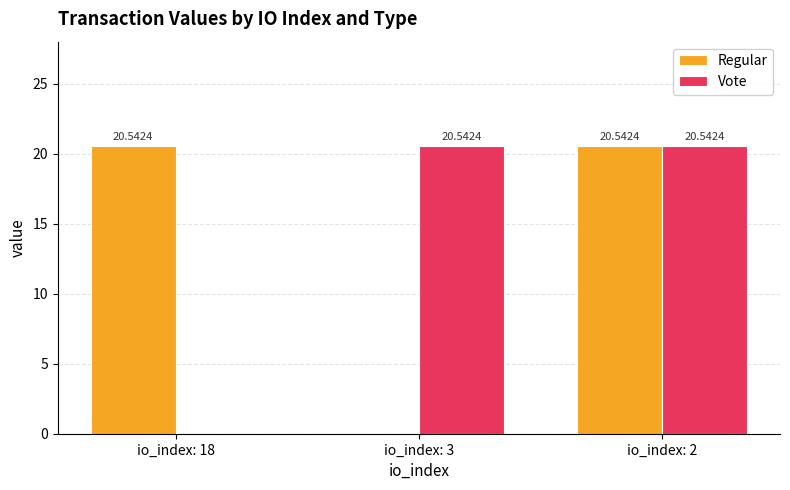

What are all the series names shown in the legend?

Regular, Vote